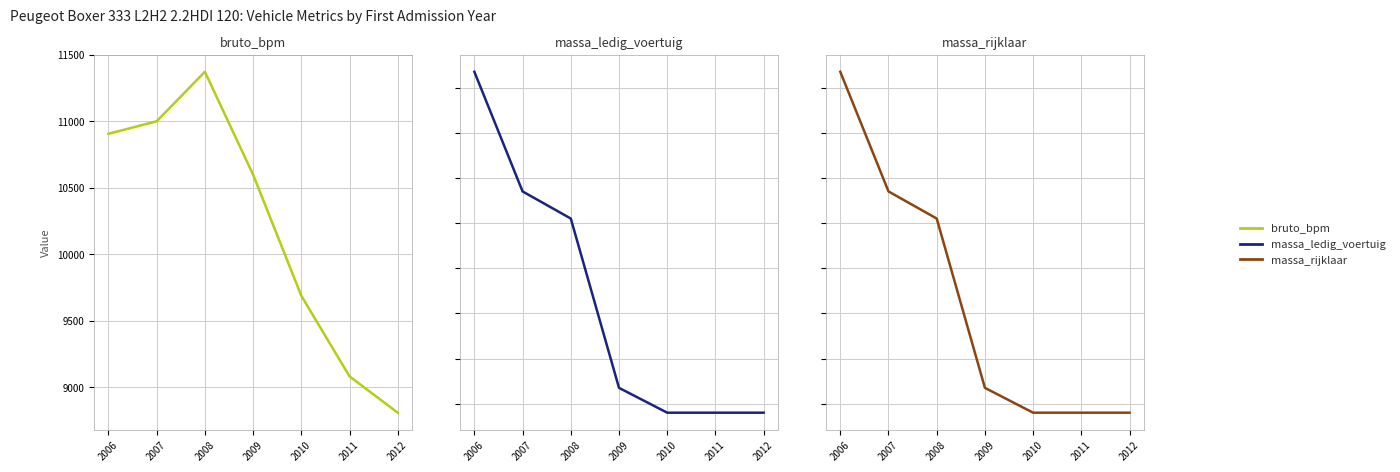

Reading left to right, extract all data points from this chart.

bruto_bpm: 10906	11000	11372	10599	9689	9083	8810
massa_ledig_voertuig: 2047	1994	1982	1907	1896	1896	1896
massa_rijklaar: 2147	2094	2082	2007	1996	1996	1996